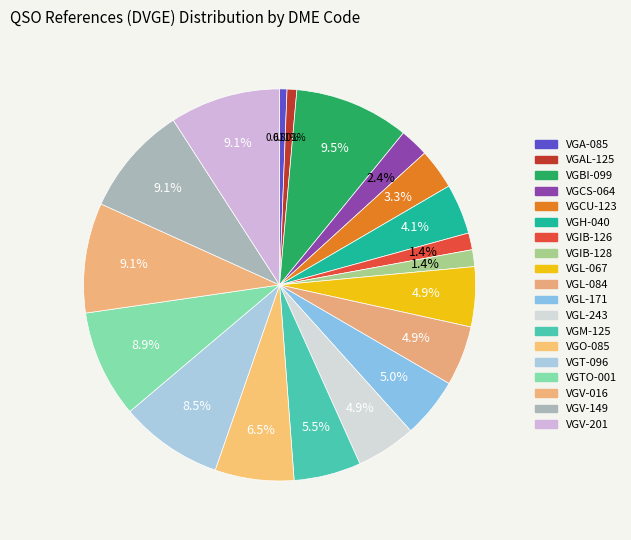

Count the number of slices in the pie.

19